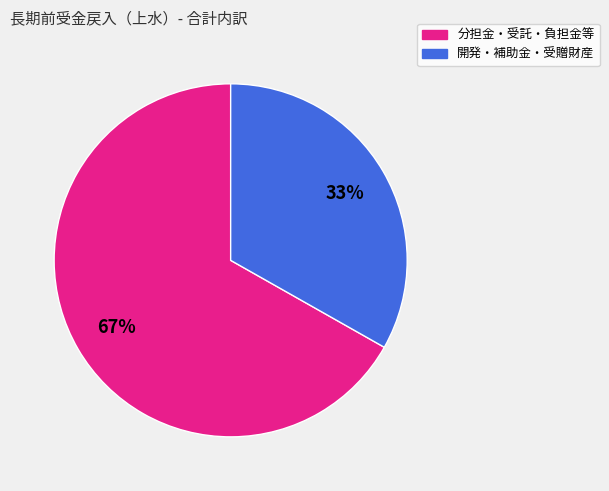

To the nearest percent, what is the average slice percentage?

50%